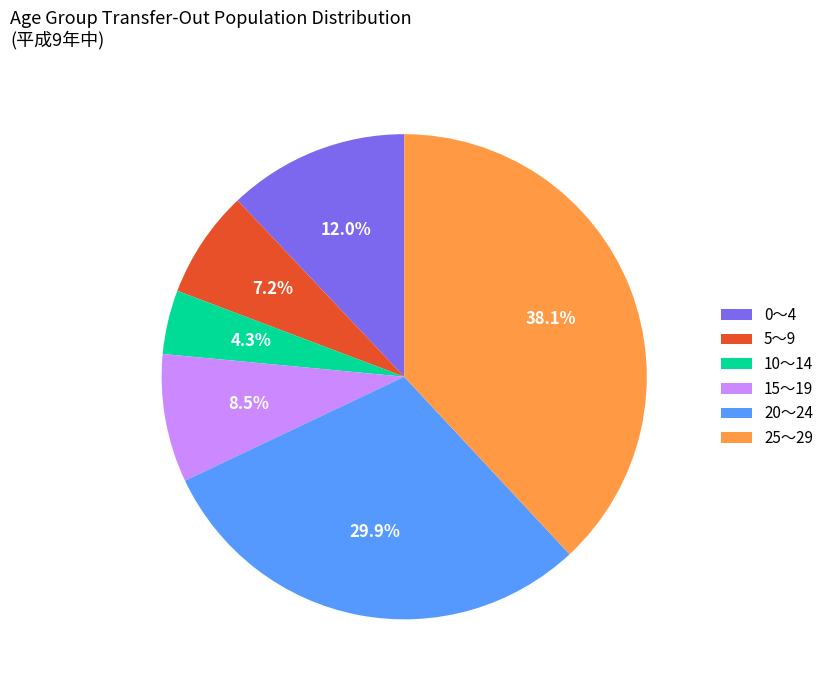

What is the total percentage of 25～29 and 0～4?

50.1%